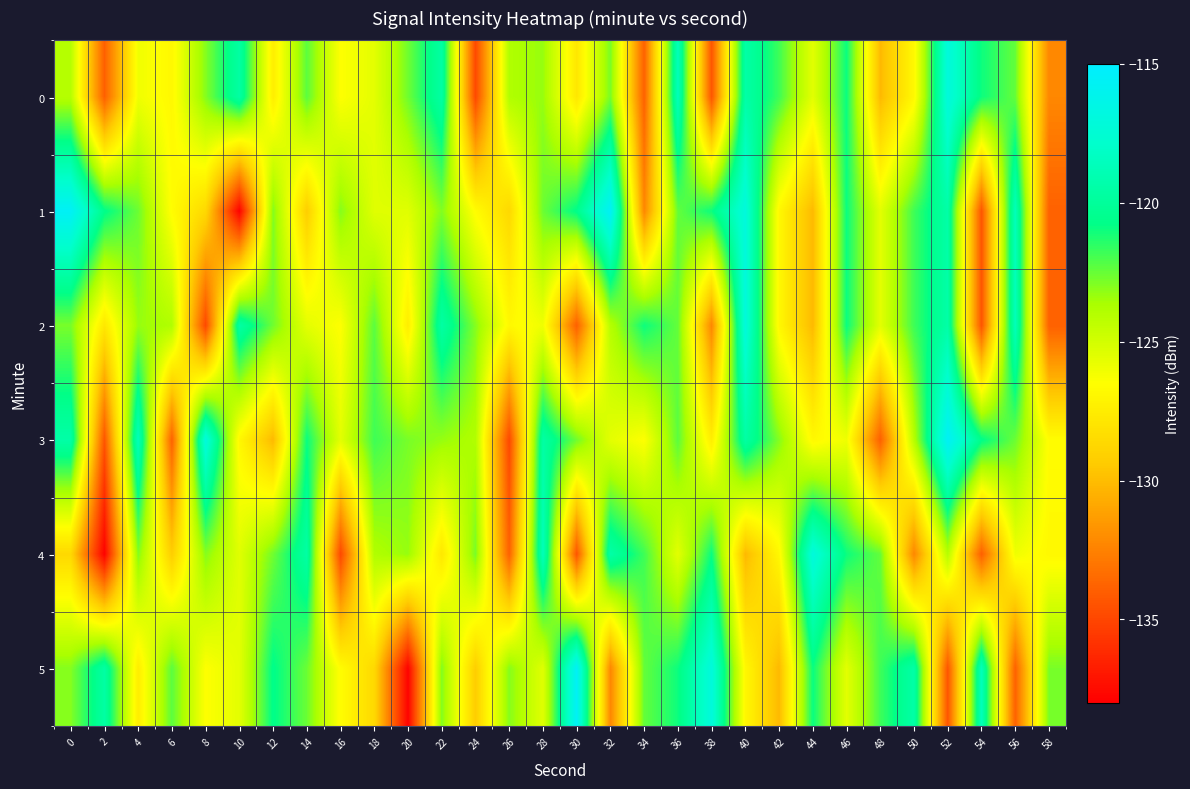

What is the total value across all series at 28?

-735.5